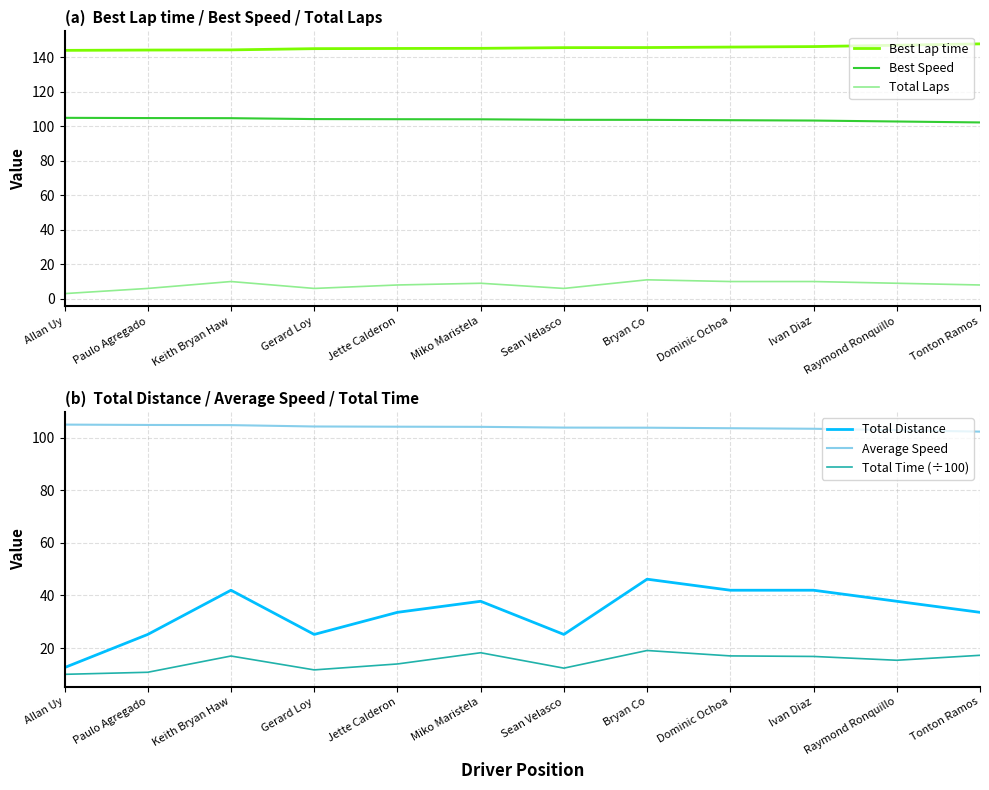

What is the total value across all series at Allan Uy?

379.6